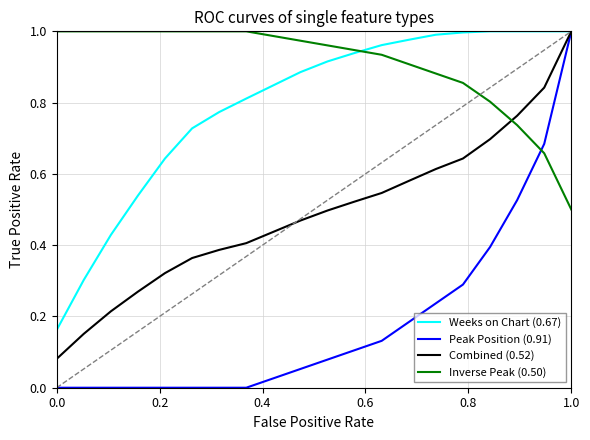

Which series has the widest spread of values?

Peak Position (0.91)